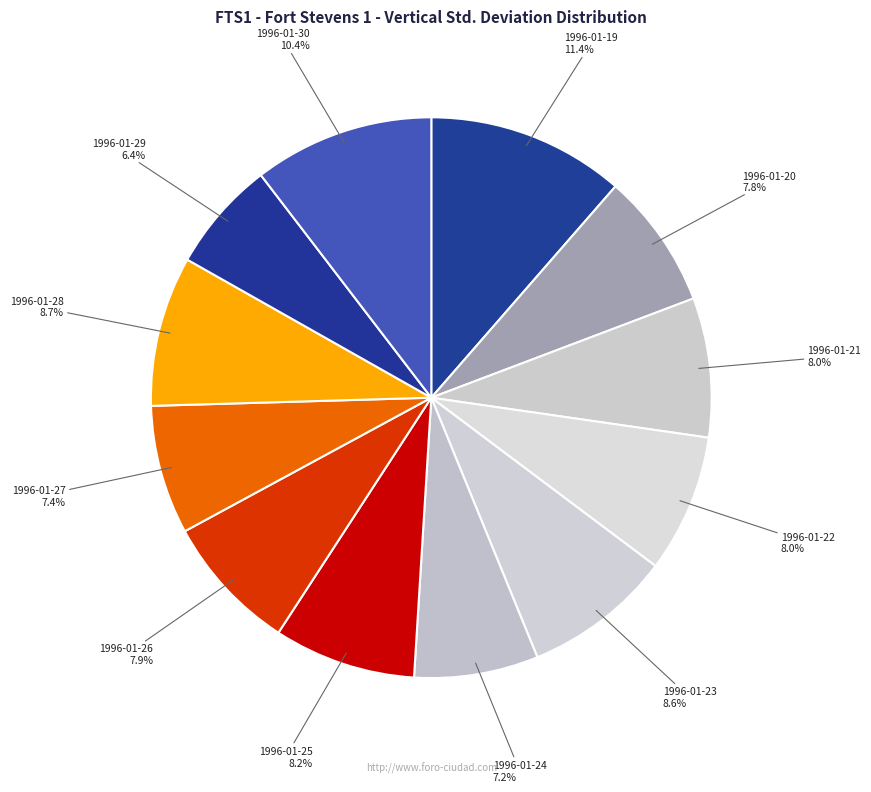

What is the largest slice in the pie chart?

1996-01-19